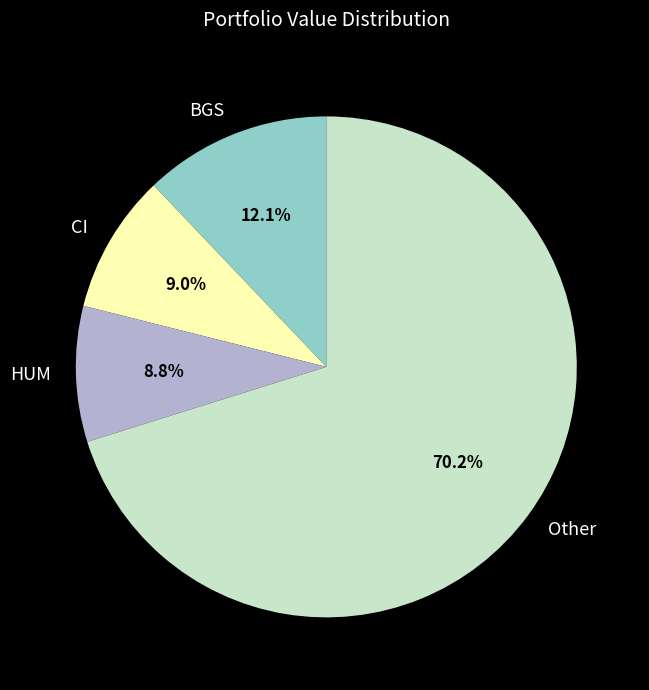

Do BGS and HUM together represent more than half of the pie?

No